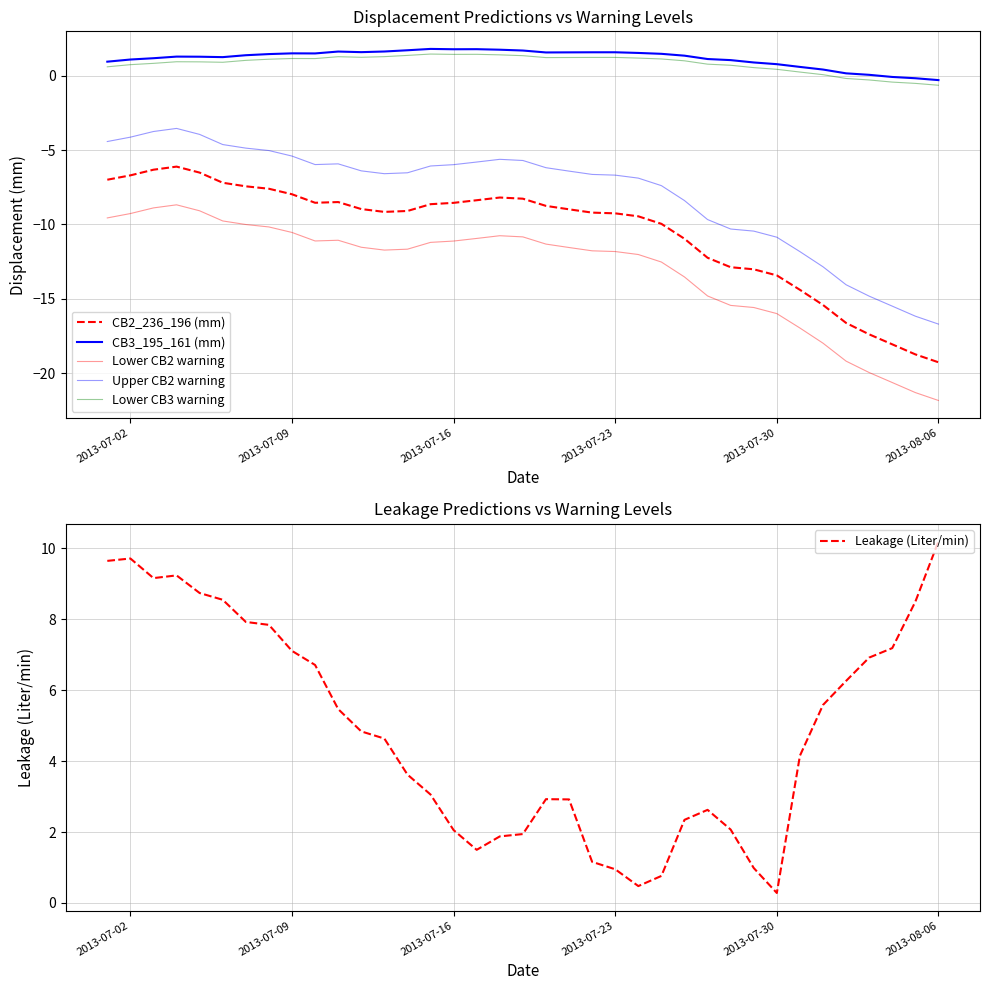

True or false: CB3_195_161 (mm) and Lower CB2 warning intersect in this chart.

False